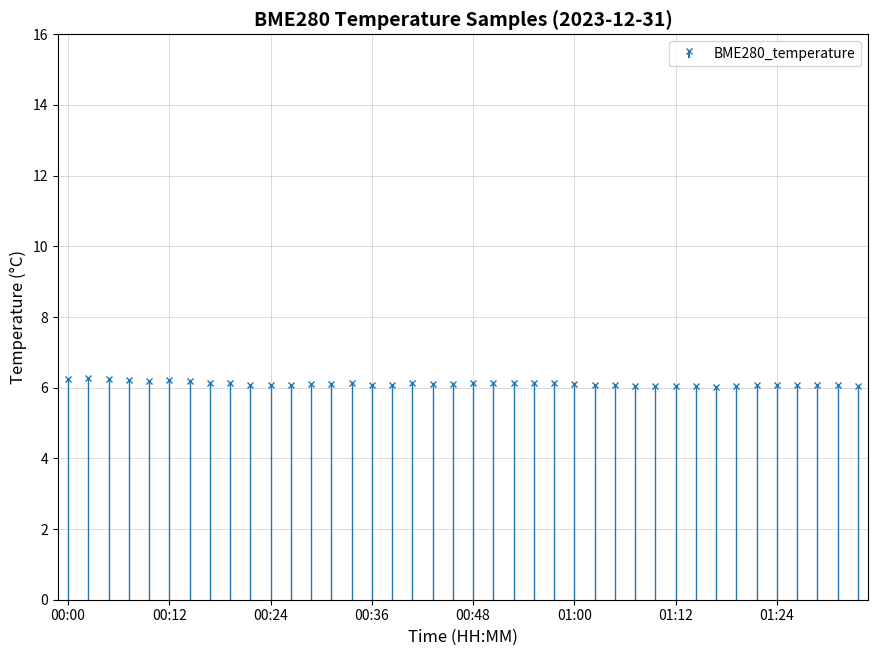

The chart shows a value of 6.1 at 00:21. True or false?

True